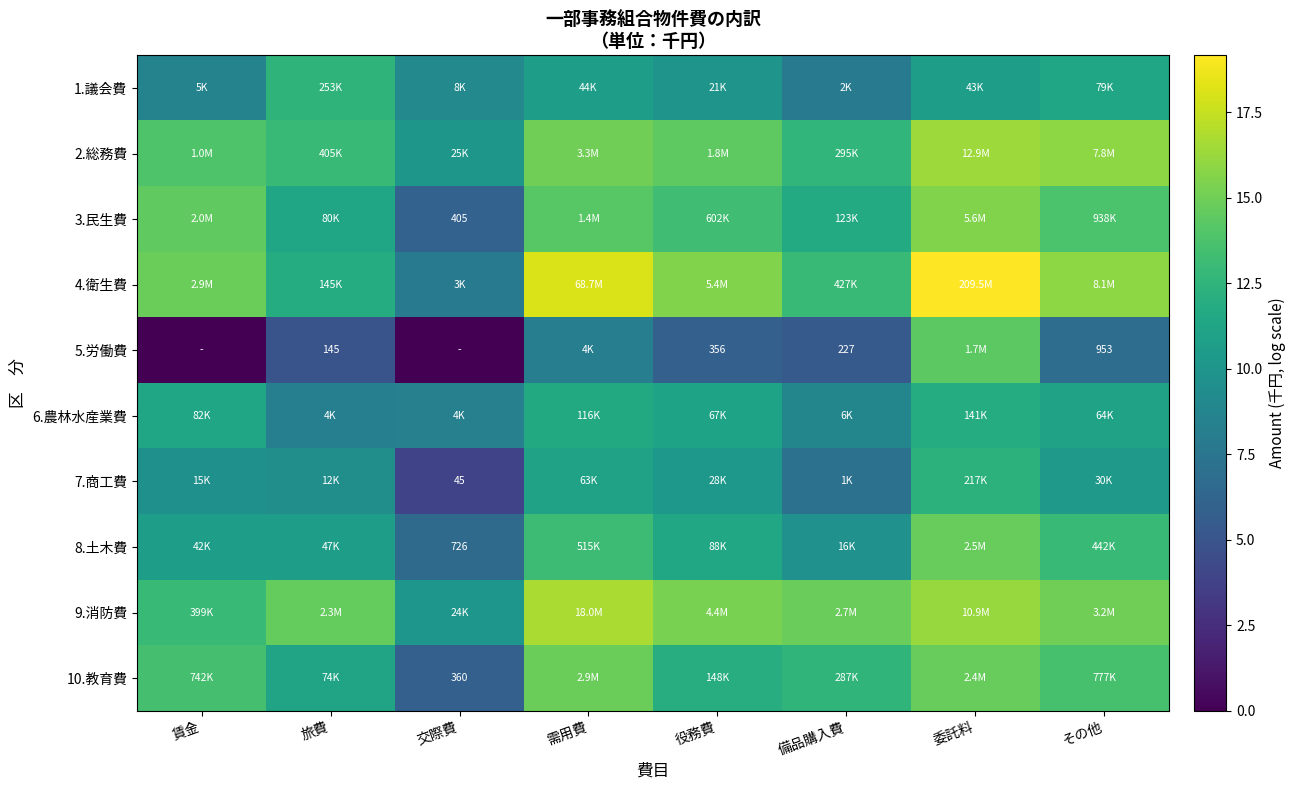

Is it true that 6.農林水産業費 equals 4.0 at 旅費?

False